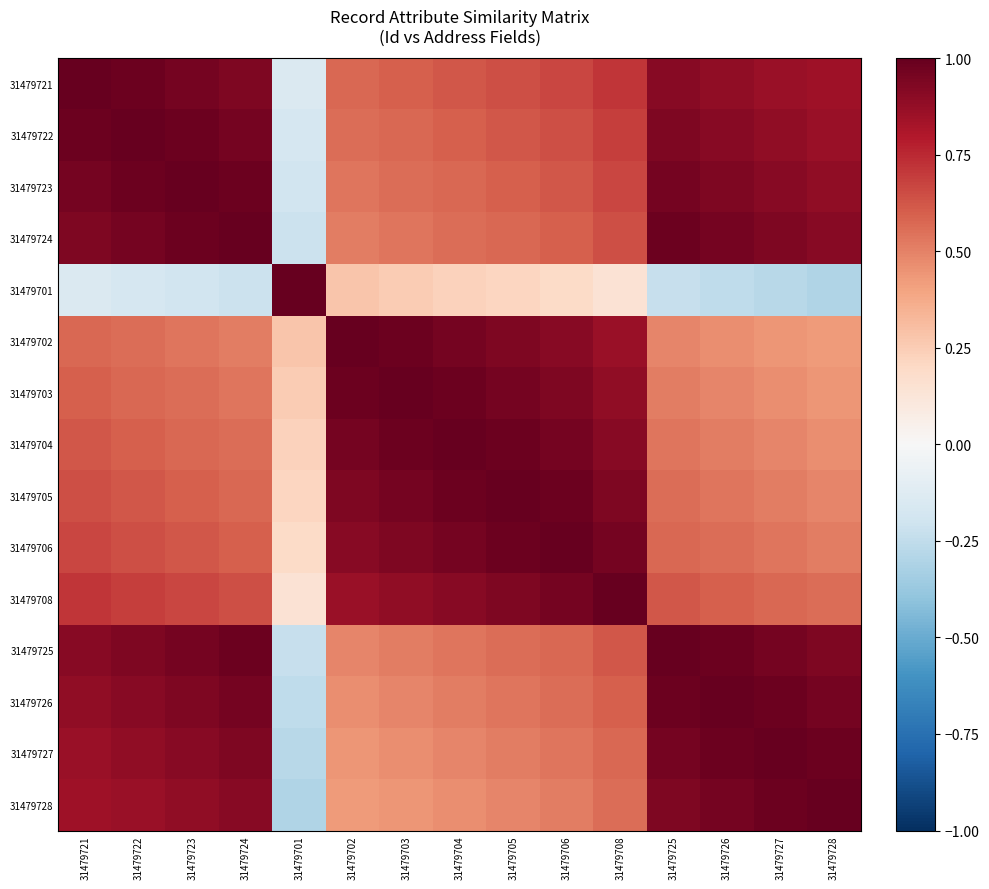

Count the number of data series in this chart.

15